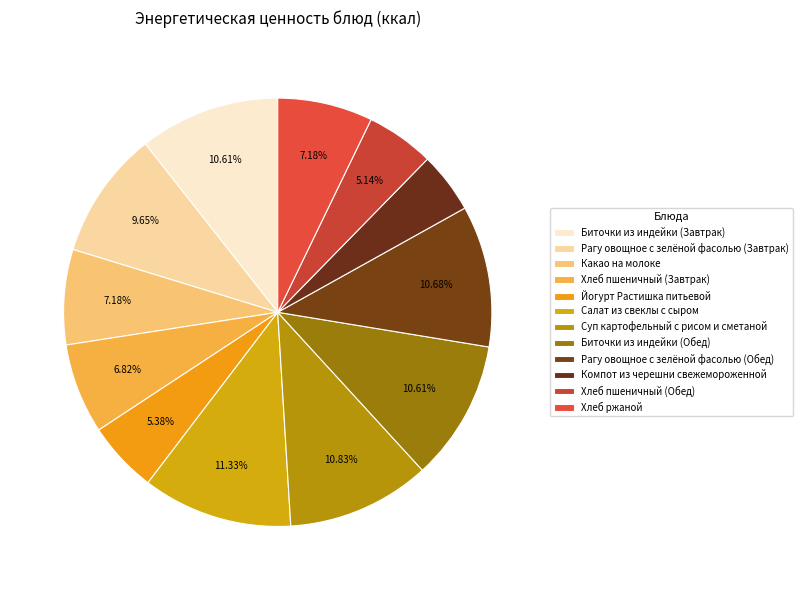

To the nearest percent, what is the average slice percentage?

8%